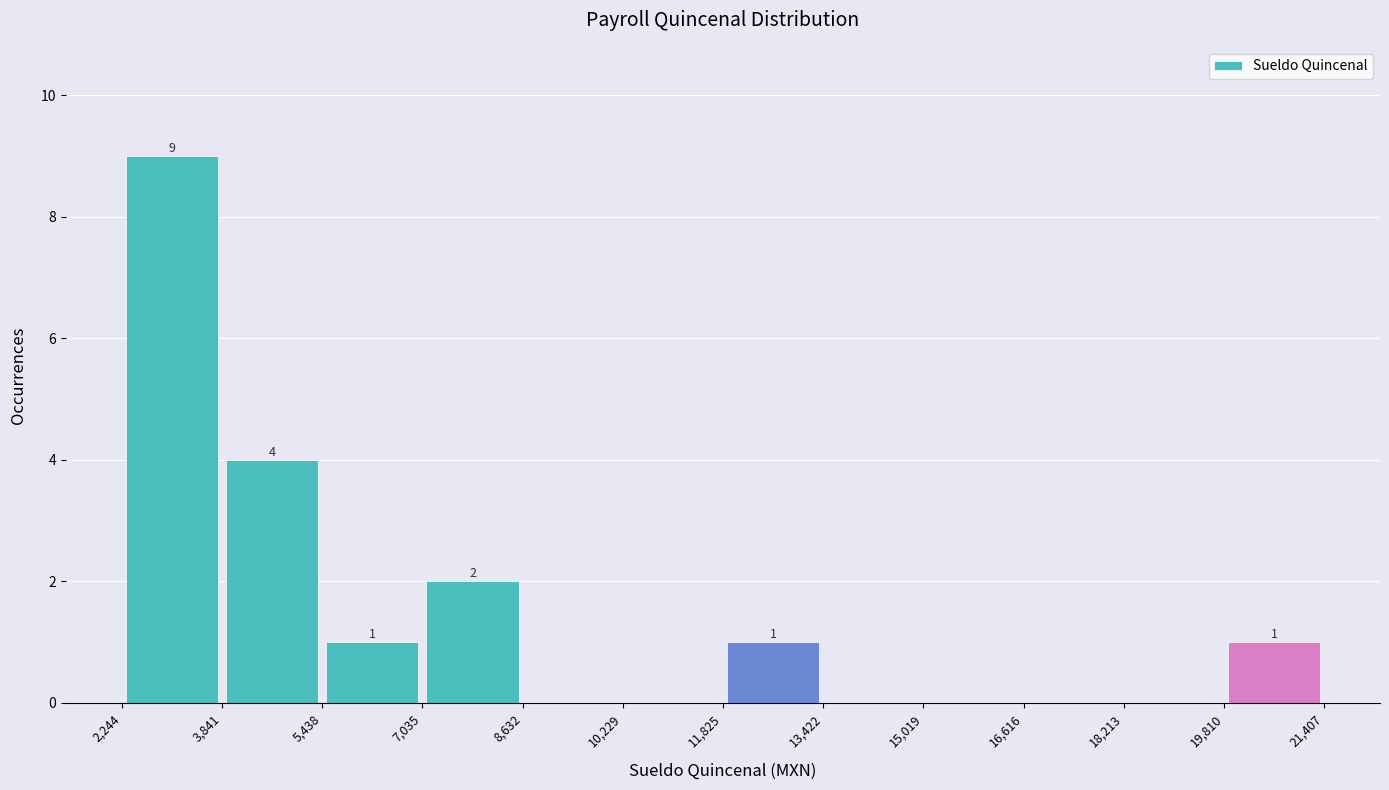

Over which range of the x-axis is the bar tallest?

2,244 to 3,841